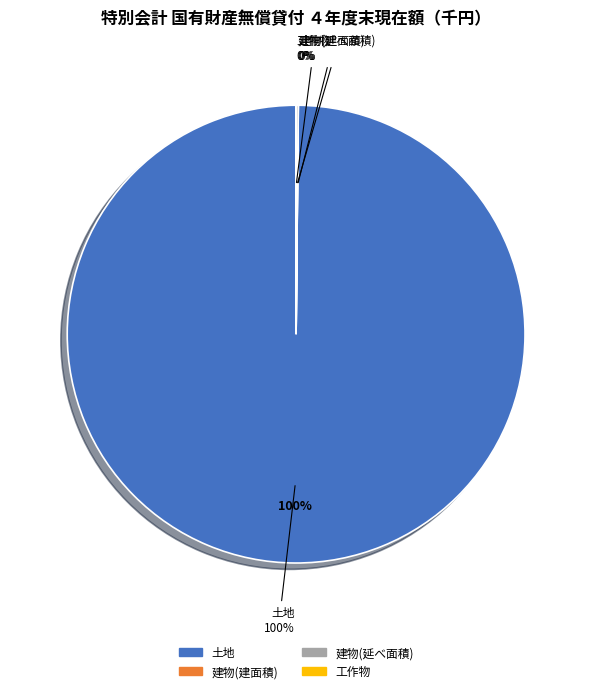

Combined, do 土地 and 建物(建面積) account for over 50%?

Yes